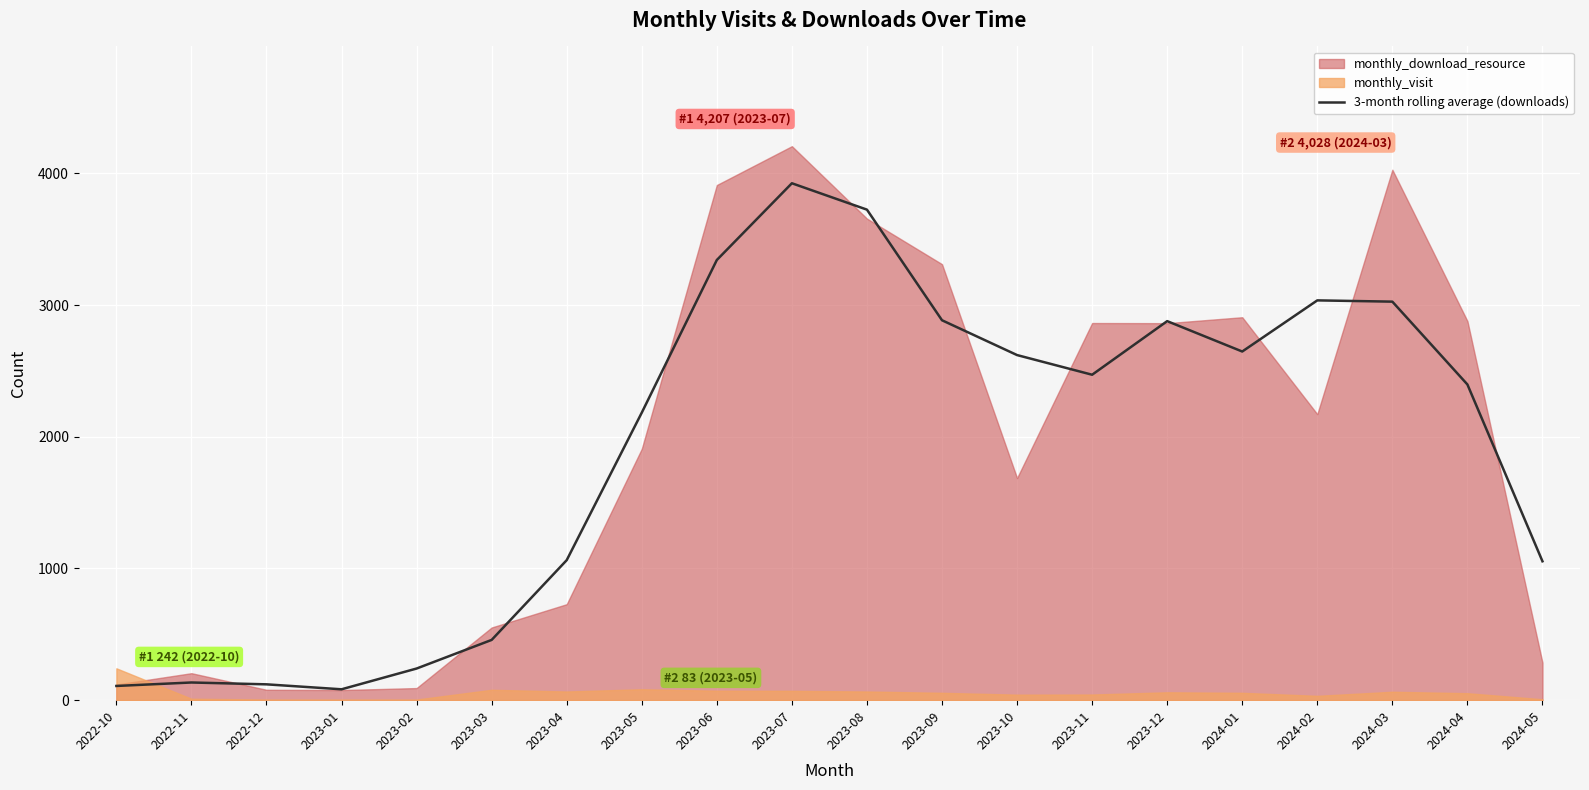

The chart shows a value of 2183.3 at 2023-05. True or false?

True